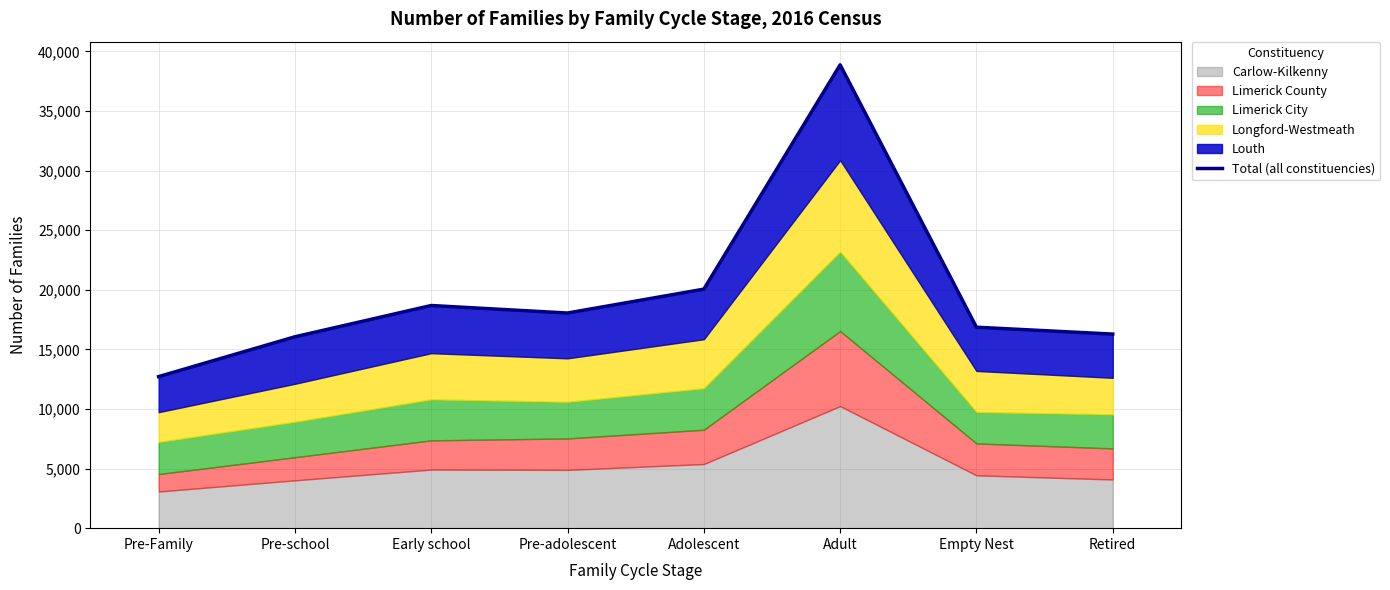

Rank the categories by value from lowest to highest.

Pre-Family, Pre-school, Retired, Empty Nest, Pre-adolescent, Early school, Adolescent, Adult